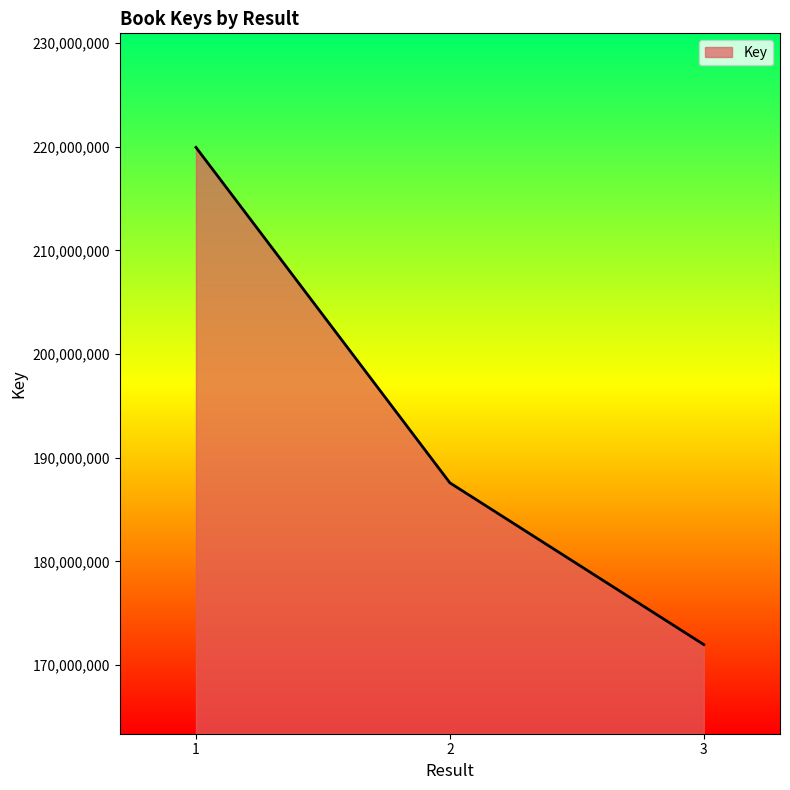

What is the average value?

193168160